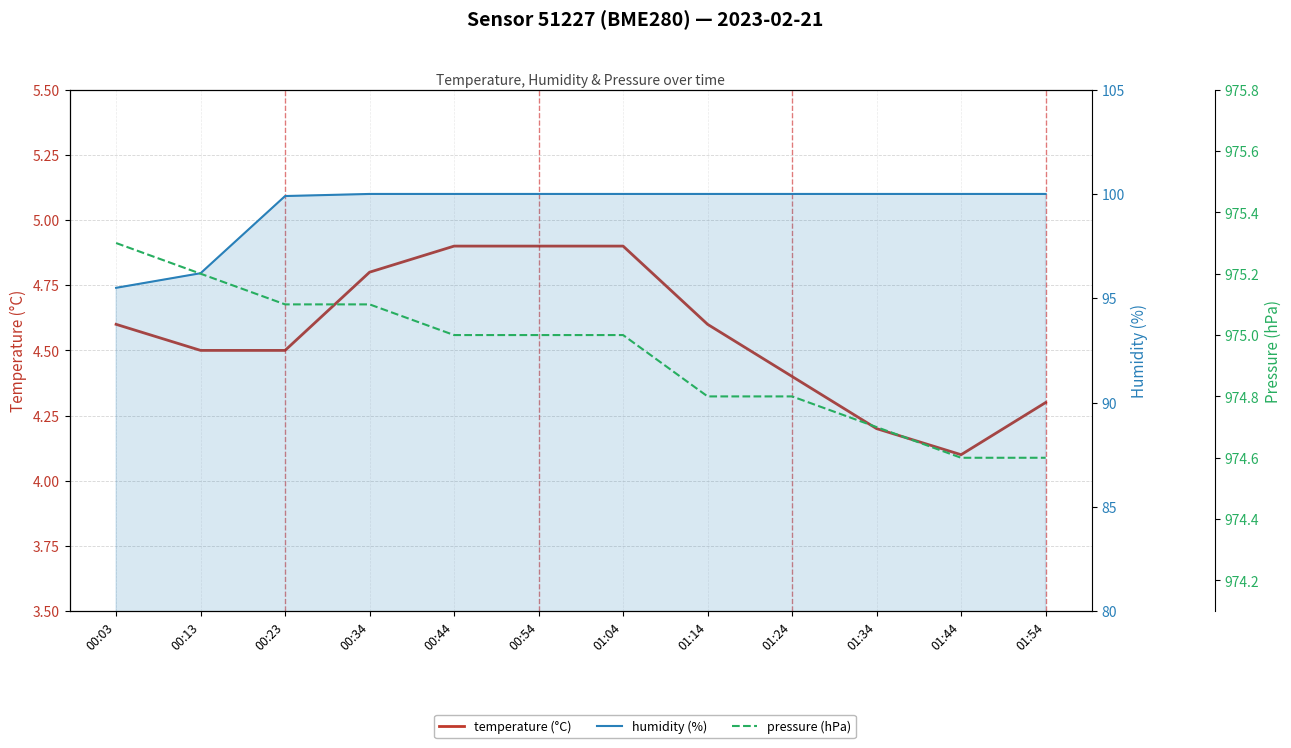

True or false: pressure (hPa) and temperature (°C) intersect in this chart.

False